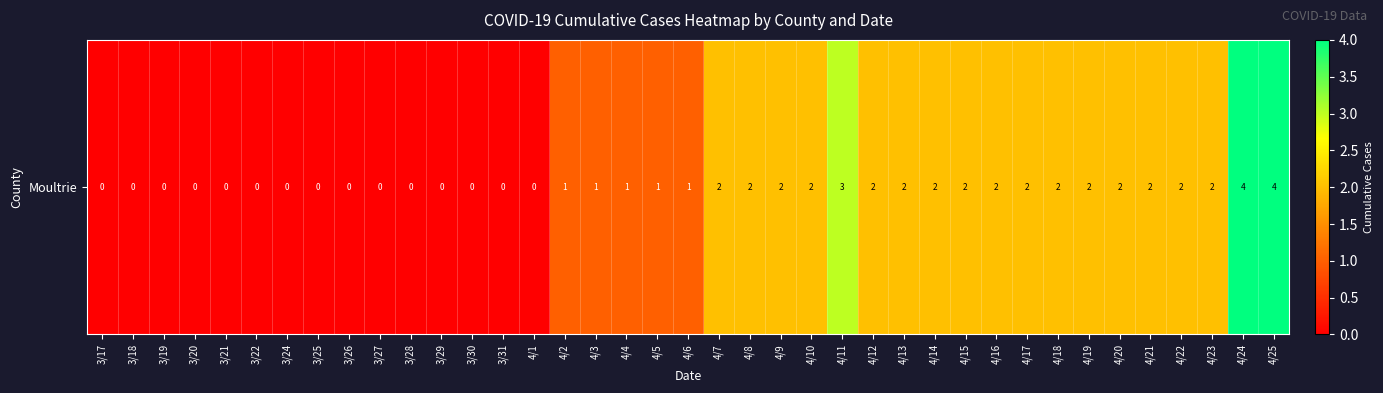

Rank the categories by value from lowest to highest.

3/17, 3/18, 3/19, 3/20, 3/21, 3/22, 3/24, 3/25, 3/26, 3/27, 3/28, 3/29, 3/30, 3/31, 4/1, 4/2, 4/3, 4/4, 4/5, 4/6, 4/7, 4/8, 4/9, 4/10, 4/12, 4/13, 4/14, 4/15, 4/16, 4/17, 4/18, 4/19, 4/20, 4/21, 4/22, 4/23, 4/11, 4/24, 4/25